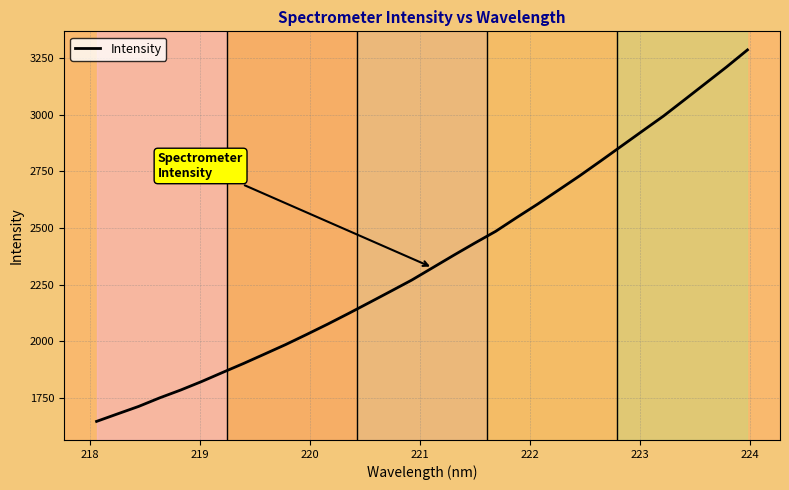

What is the maximum value shown in the chart?

3285.7